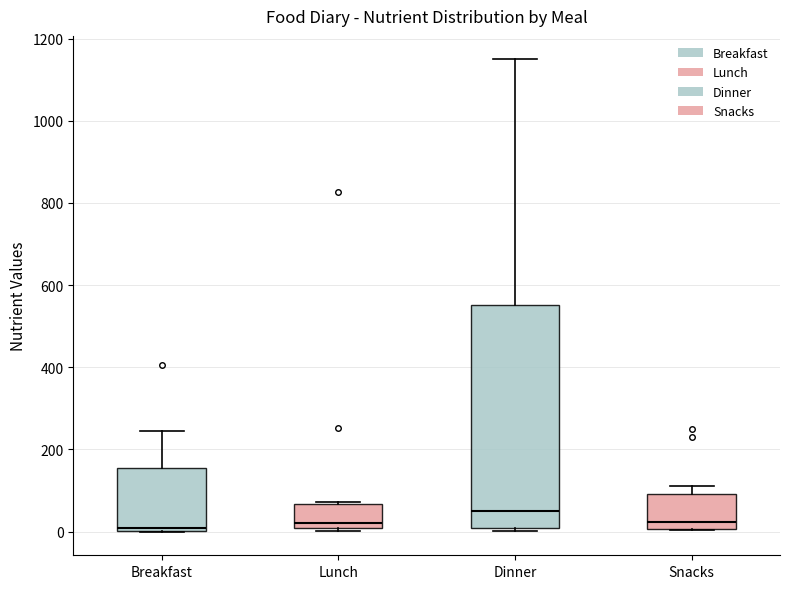

Reading left to right, read every box against the y-axis: the position of its median line, the range the box covers, and the ends of its whiskers. The values are not printed on the chart, so give them approximately, as read against the axis.

Breakfast: median 0 (just above the box's lower edge), box 0 to 160, whiskers 0 to 240
Lunch: median 20, box 0 to 60, whiskers 0 (just below the box's lower edge) to 80
Dinner: median 60, box 0 to 560, whiskers 0 (just below the box's lower edge) to 1140
Snacks: median 20, box 0 to 100, whiskers 0 to 120